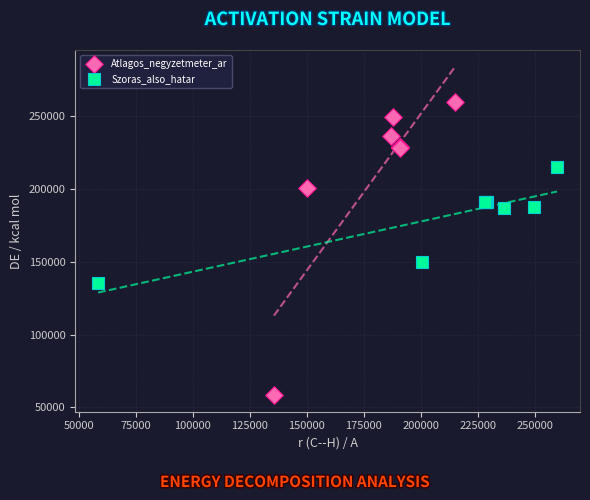

Which series contains the lowest Y value?

Atlagos_negyzetmeter_ar